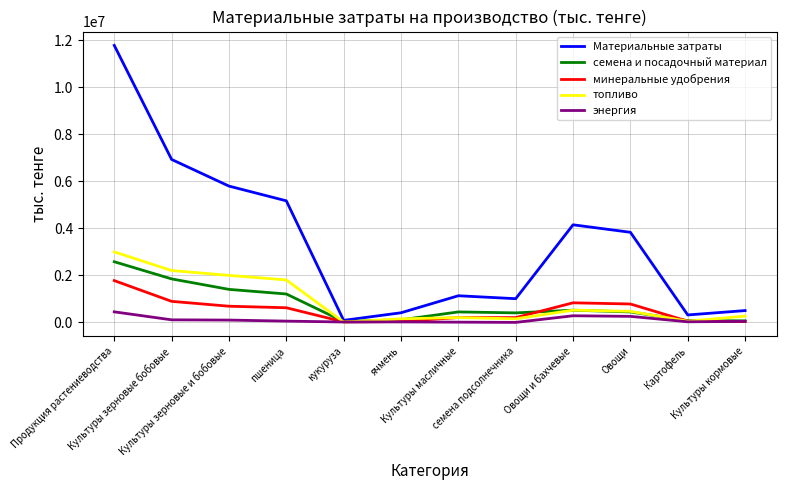

Which series has the widest spread of values?

Материальные затраты